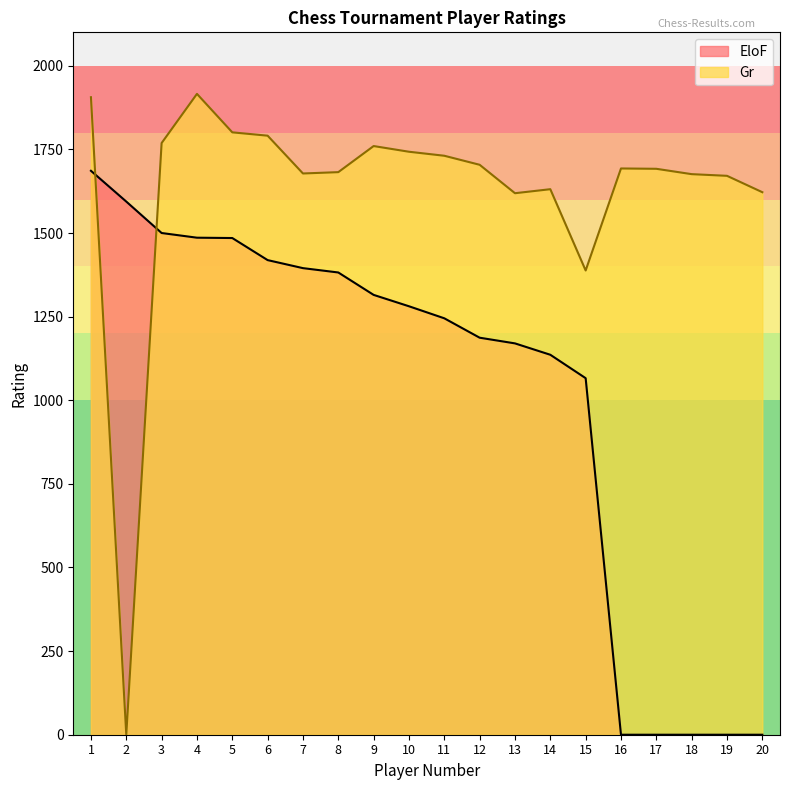

Does the chart have visible grid lines?

No